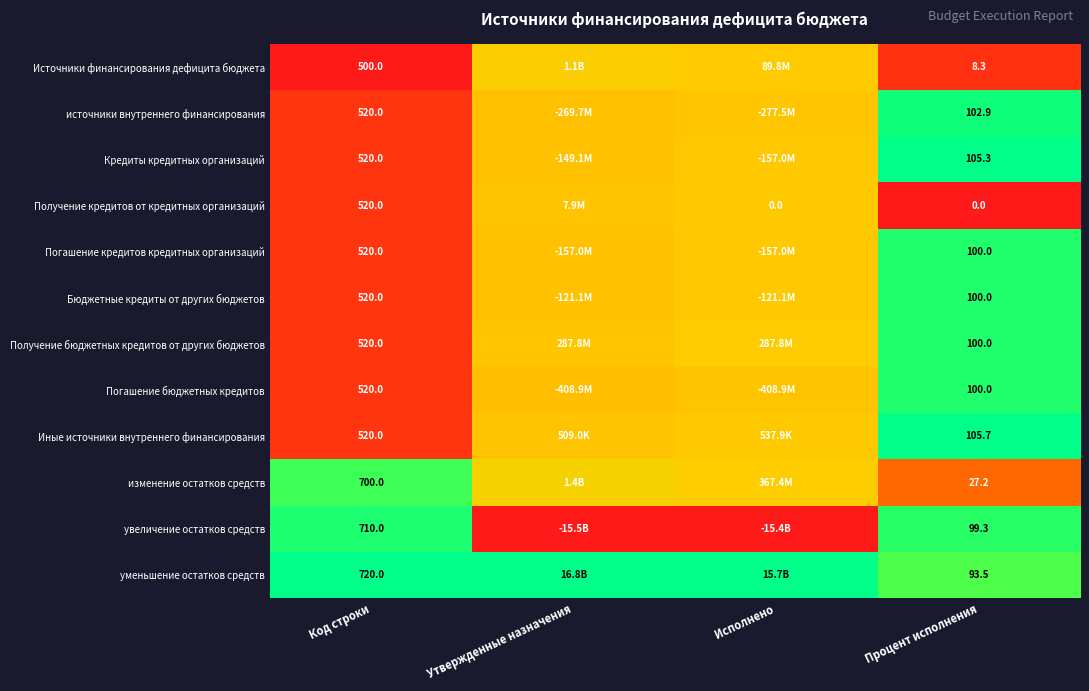

What is the spread (max minus min) of values at Процент исполнения?

105.7